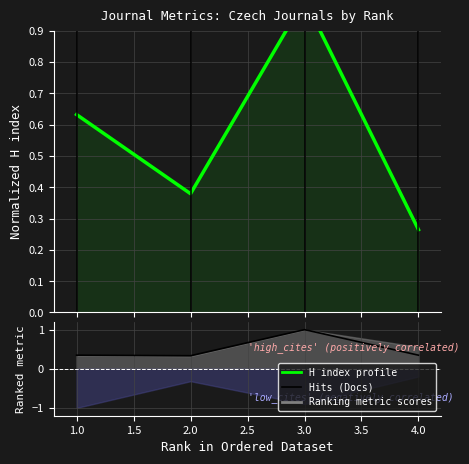

What is the difference between the maximum and minimum values in the H index (normalized) series?

0.7